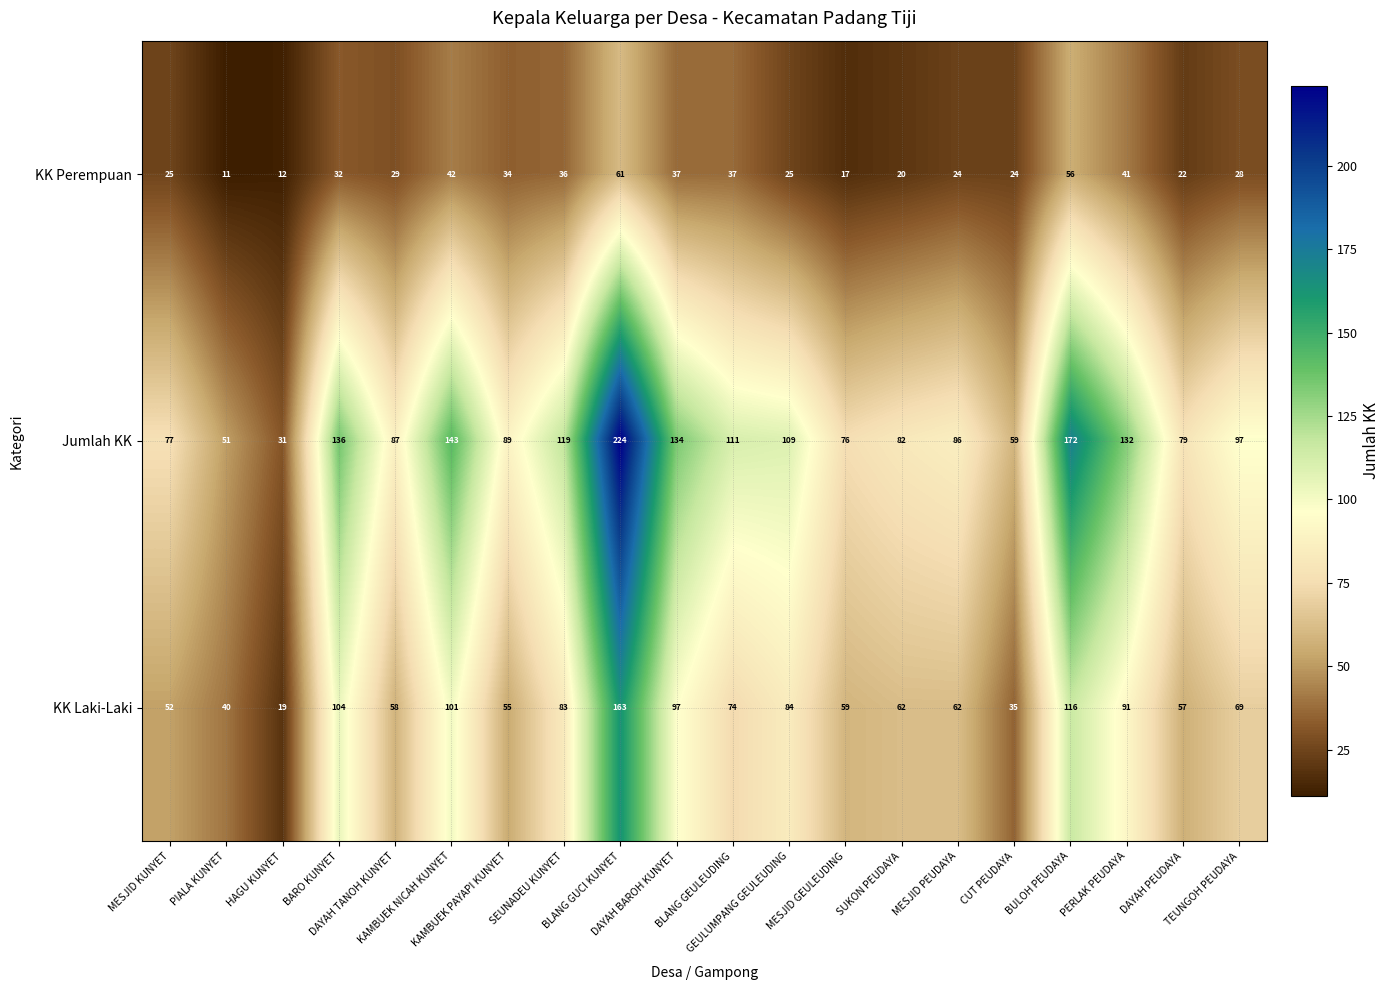

What is the difference between the maximum and minimum values in the Jumlah KK series?

193